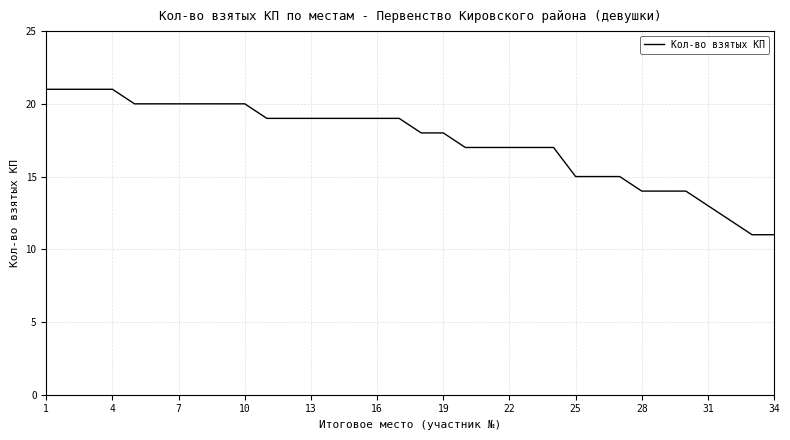

What is the maximum value shown in the chart?

21